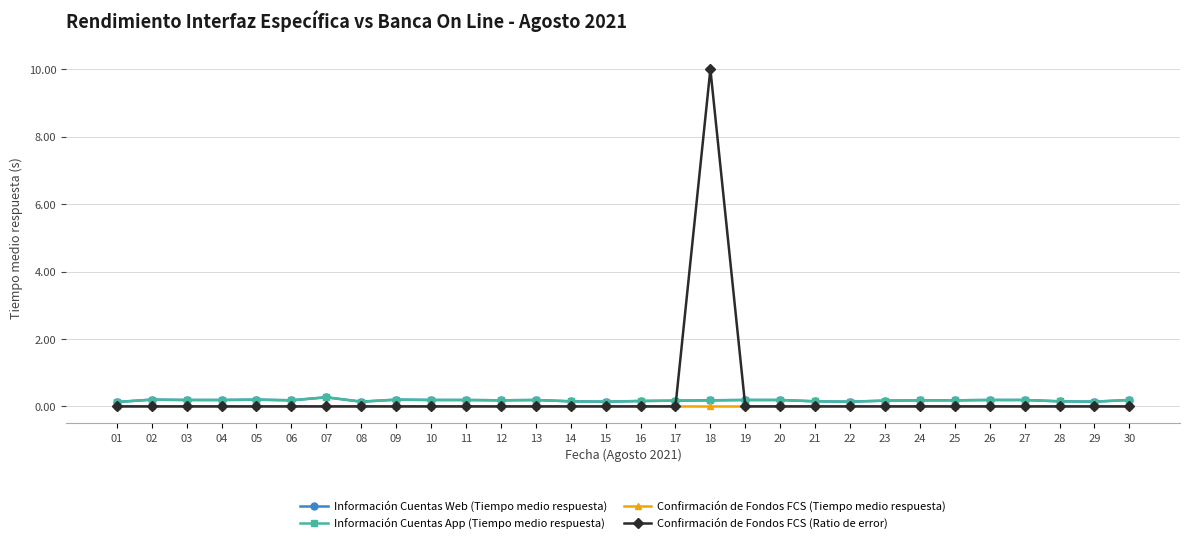

Does the chart have visible grid lines?

Yes